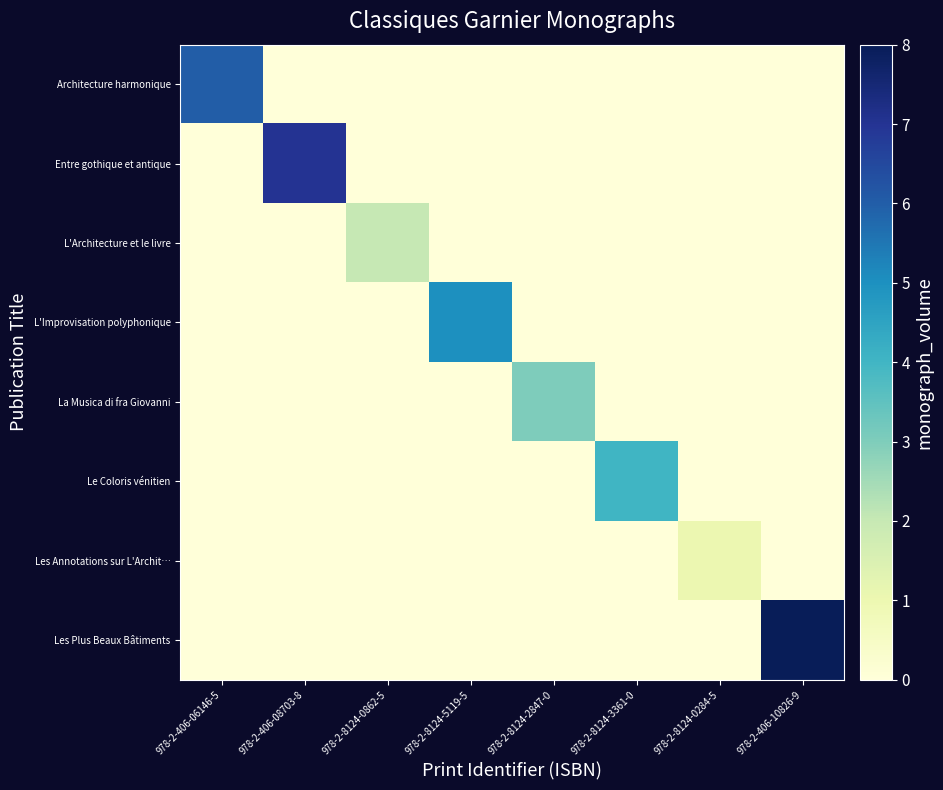

Reading left to right, transcribe all the data shown in this chart.

Architecture harmonique: 978-2-406-06146-5=6	978-2-406-08703-8=0	978-2-8124-0862-5=0	978-2-8124-5119-5=0	978-2-8124-2847-0=0	978-2-8124-3361-0=0	978-2-8124-0284-5=0	978-2-406-10826-9=0
Entre gothique et antique: 978-2-406-06146-5=0	978-2-406-08703-8=7	978-2-8124-0862-5=0	978-2-8124-5119-5=0	978-2-8124-2847-0=0	978-2-8124-3361-0=0	978-2-8124-0284-5=0	978-2-406-10826-9=0
L'Architecture et le livre: 978-2-406-06146-5=0	978-2-406-08703-8=0	978-2-8124-0862-5=2	978-2-8124-5119-5=0	978-2-8124-2847-0=0	978-2-8124-3361-0=0	978-2-8124-0284-5=0	978-2-406-10826-9=0
L'Improvisation polyphonique: 978-2-406-06146-5=0	978-2-406-08703-8=0	978-2-8124-0862-5=0	978-2-8124-5119-5=5	978-2-8124-2847-0=0	978-2-8124-3361-0=0	978-2-8124-0284-5=0	978-2-406-10826-9=0
La Musica di fra Giovanni: 978-2-406-06146-5=0	978-2-406-08703-8=0	978-2-8124-0862-5=0	978-2-8124-5119-5=0	978-2-8124-2847-0=3	978-2-8124-3361-0=0	978-2-8124-0284-5=0	978-2-406-10826-9=0
Le Coloris vénitien: 978-2-406-06146-5=0	978-2-406-08703-8=0	978-2-8124-0862-5=0	978-2-8124-5119-5=0	978-2-8124-2847-0=0	978-2-8124-3361-0=4	978-2-8124-0284-5=0	978-2-406-10826-9=0
Les Annotations sur L'Archit…: 978-2-406-06146-5=0	978-2-406-08703-8=0	978-2-8124-0862-5=0	978-2-8124-5119-5=0	978-2-8124-2847-0=0	978-2-8124-3361-0=0	978-2-8124-0284-5=1	978-2-406-10826-9=0
Les Plus Beaux Bâtiments: 978-2-406-06146-5=0	978-2-406-08703-8=0	978-2-8124-0862-5=0	978-2-8124-5119-5=0	978-2-8124-2847-0=0	978-2-8124-3361-0=0	978-2-8124-0284-5=0	978-2-406-10826-9=8